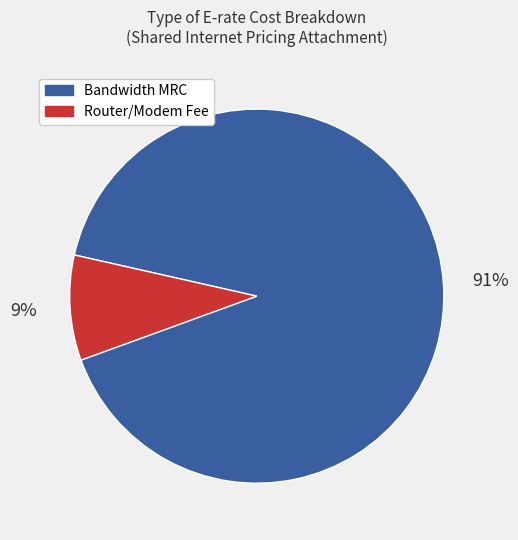

To the nearest percent, what is the average slice percentage?

50%